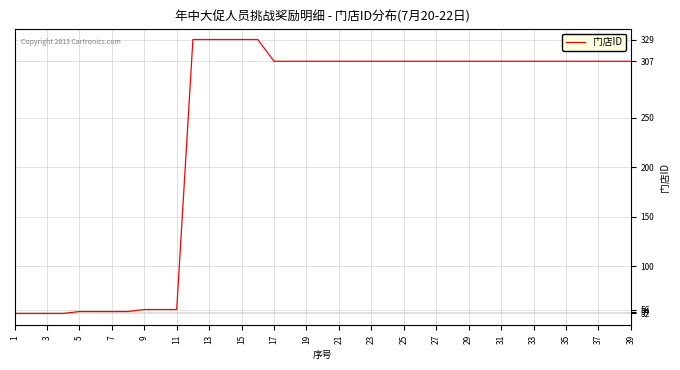

What is the smallest value displayed?

52